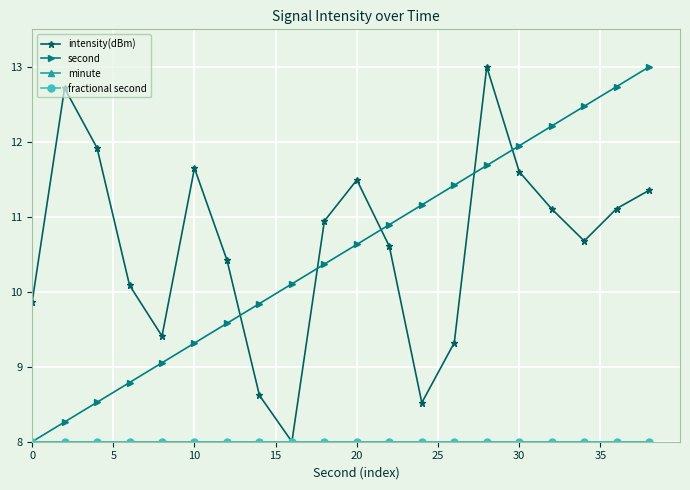

Which series has the largest range (max minus min)?

intensity(dBm)